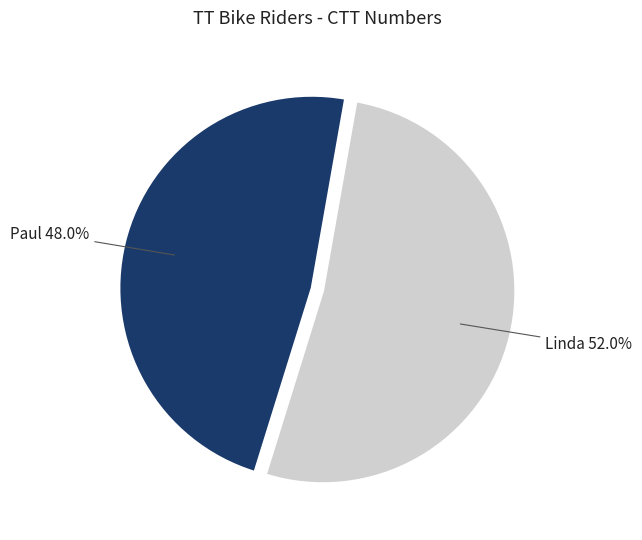

Does any single category account for the majority?

Yes